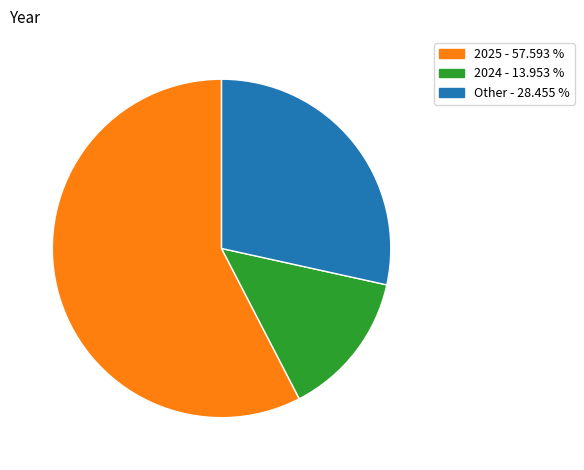

Rank the categories by value from lowest to highest.

2024 - 13.953 %, Other - 28.455 %, 2025 - 57.593 %